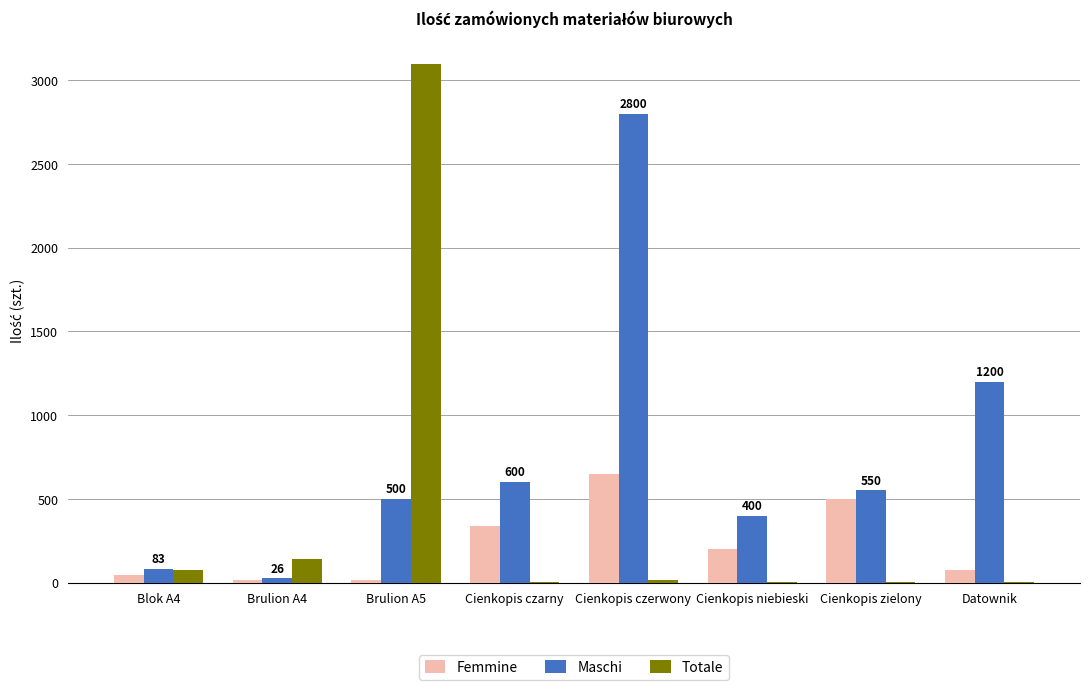

Which series has the largest total across all categories?

Maschi